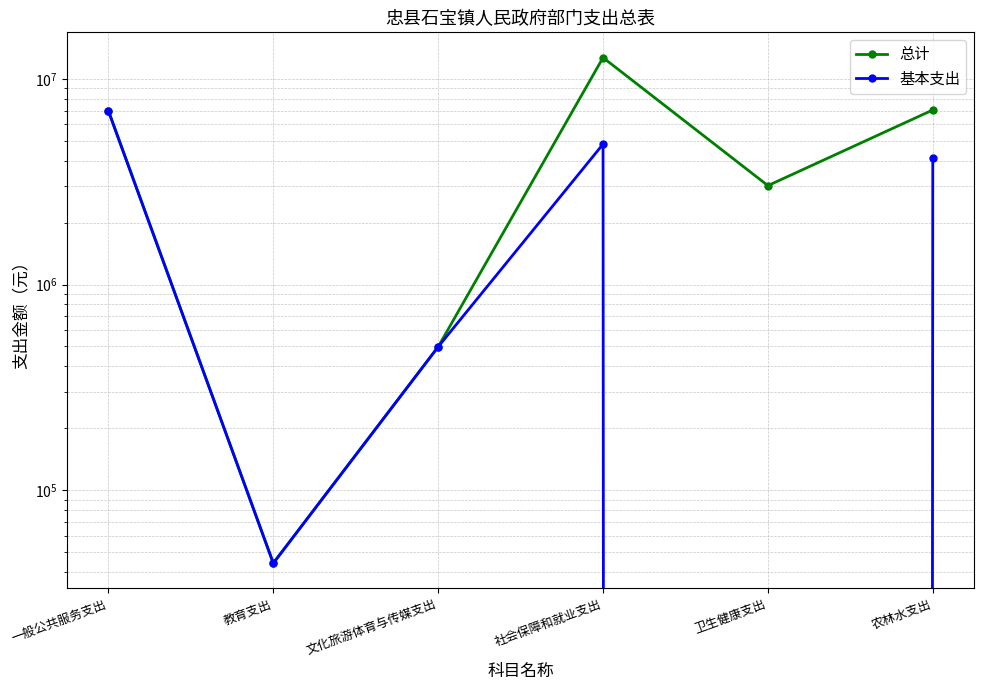

Which category has the highest value across all series?

社会保障和就业支出